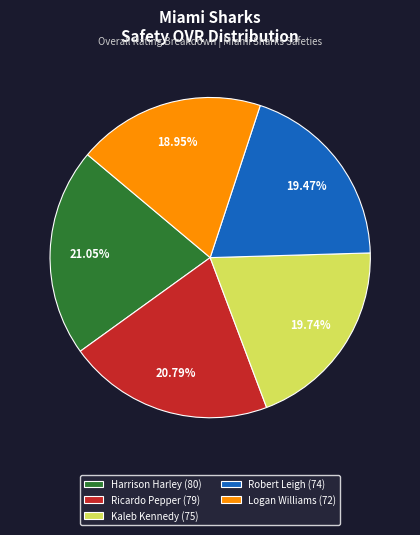

Combined, do Harrison Harley (80) and Logan Williams (72) account for over 50%?

No